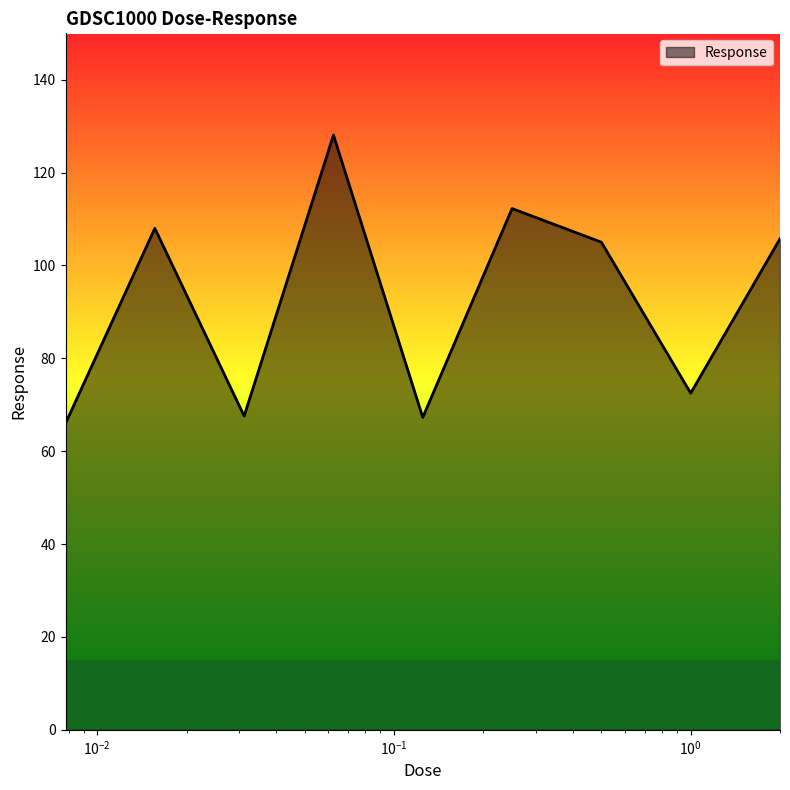

What is the difference between the maximum and minimum values?

62.1